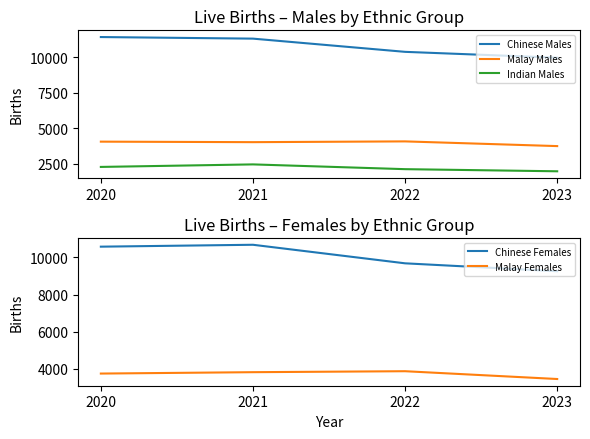

Reading left to right, transcribe all the data shown in this chart.

Chinese Males: 11440	11328	10396	9983
Malay Males: 4061	4025	4079	3747
Indian Males: 2278	2456	2120	1970
Chinese Females: 10572	10674	9677	9253
Malay Females: 3753	3827	3879	3460